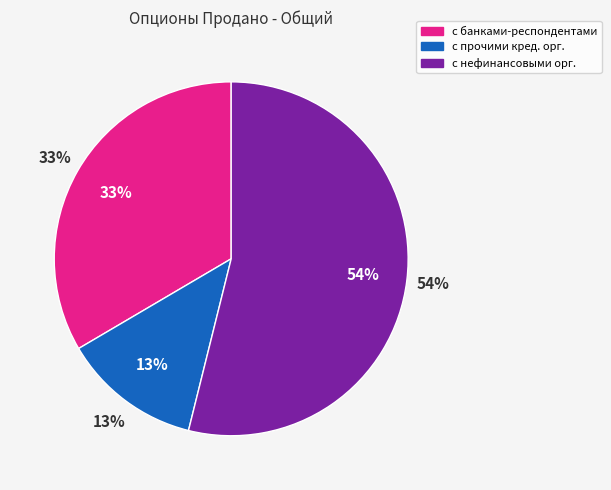

Rank the categories by value from lowest to highest.

с прочими кредитными организациями, с банками-респондентами, с нефинансовыми организациями